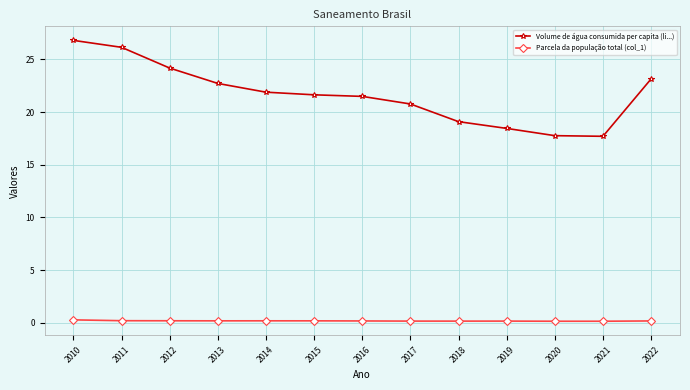

How many lines are shown in the chart?

2